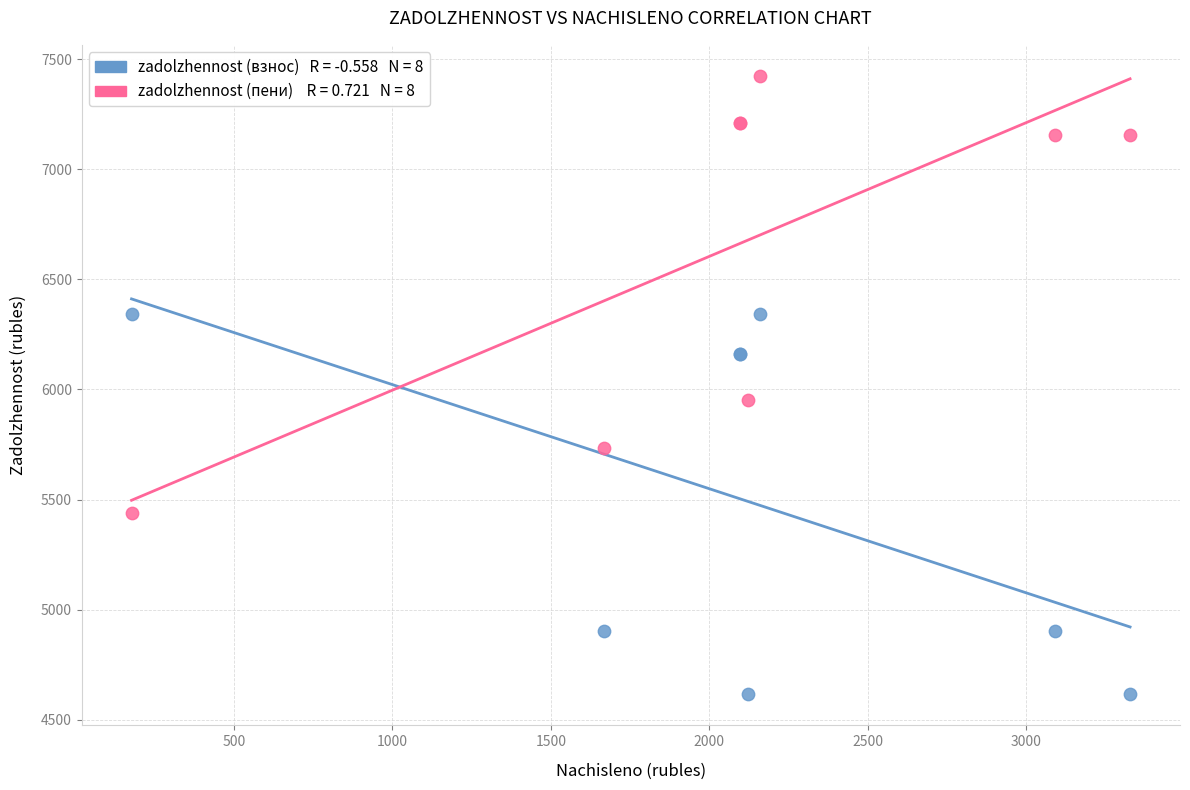

Across all series, what Y value is closest to 6019?

5950.1